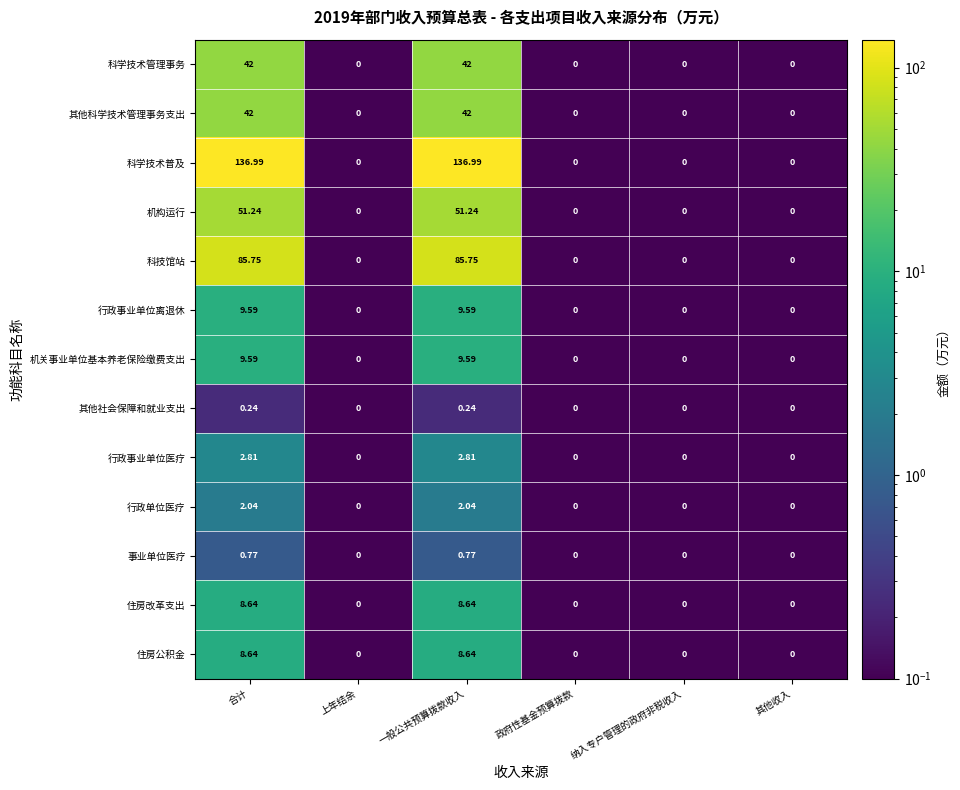

Which series has the largest total across all categories?

科学技术普及